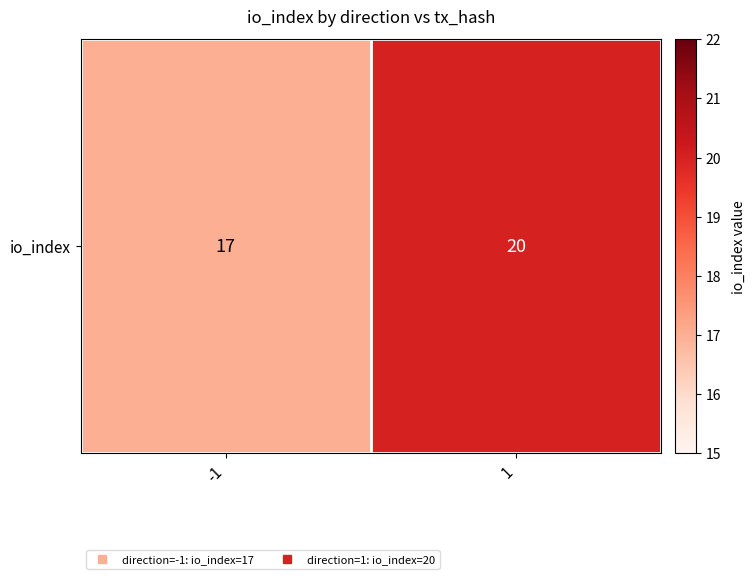

Reading right to left, extract all data points from this chart.

1=20	-1=17